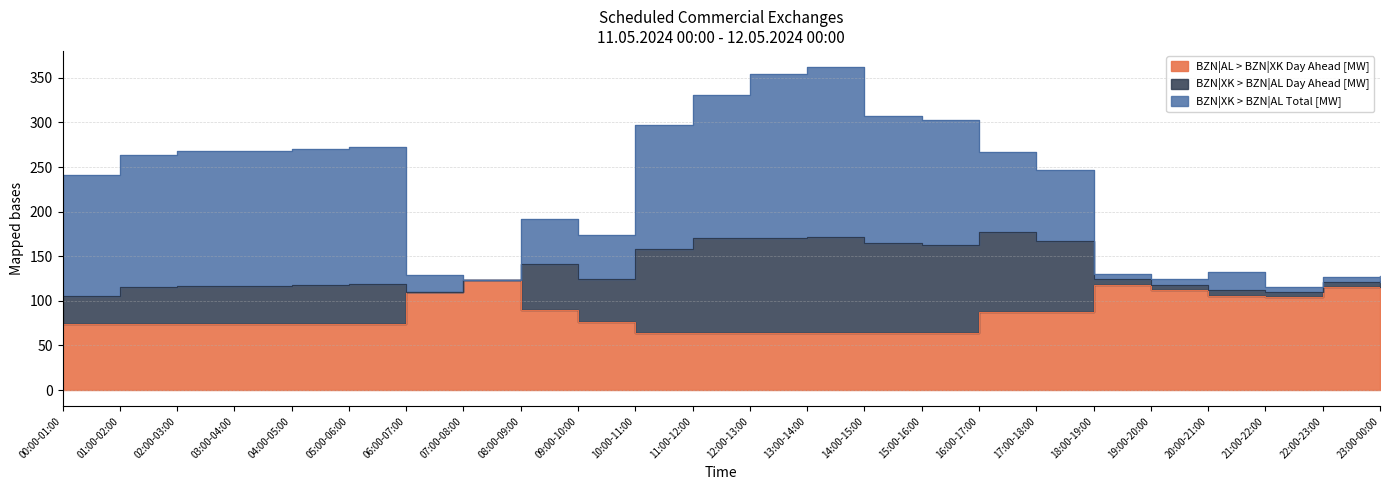

What is the value of the BZN|XK > BZN|AL Day Ahead [MW] point at the 20th from the left?

6